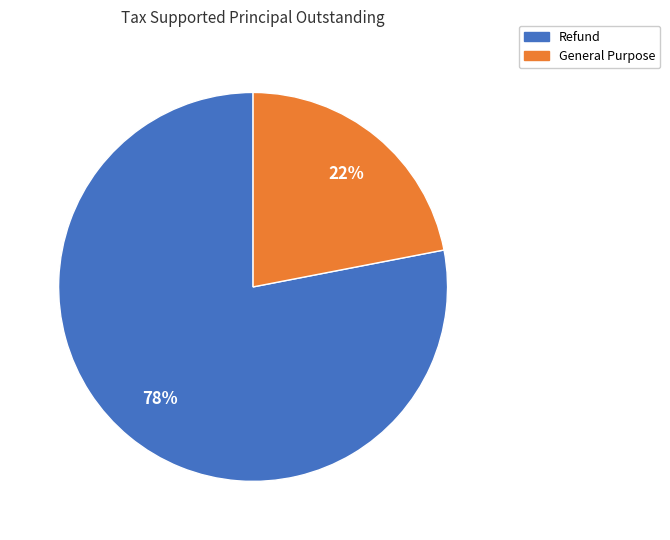

What percentage is the General Purpose slice, to the nearest percent?

22%